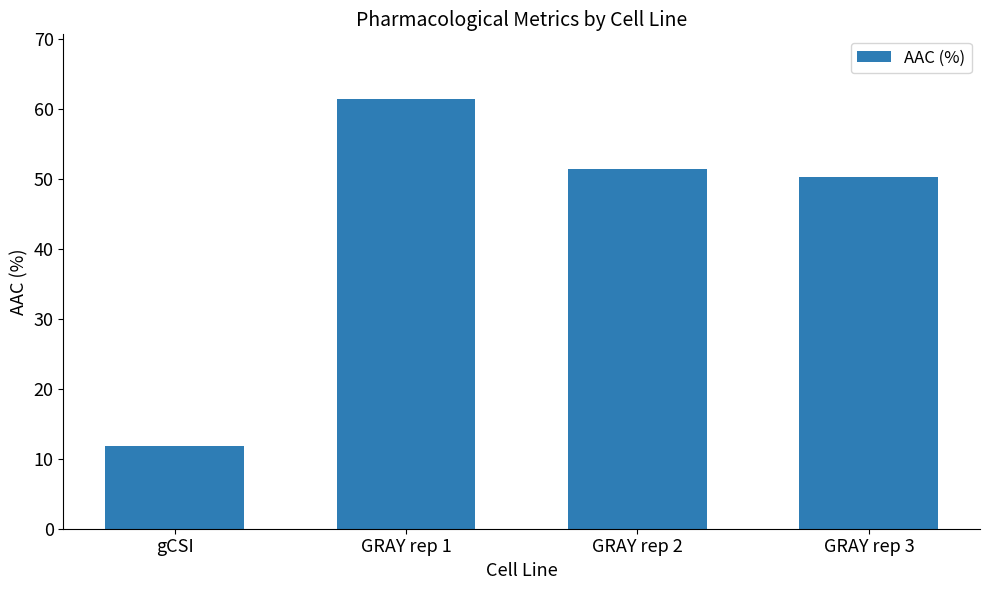

Reading right to left, list all the values displayed in this chart.

GRAY rep 3=50.3	GRAY rep 2=51.4	GRAY rep 1=61.4	gCSI=11.9